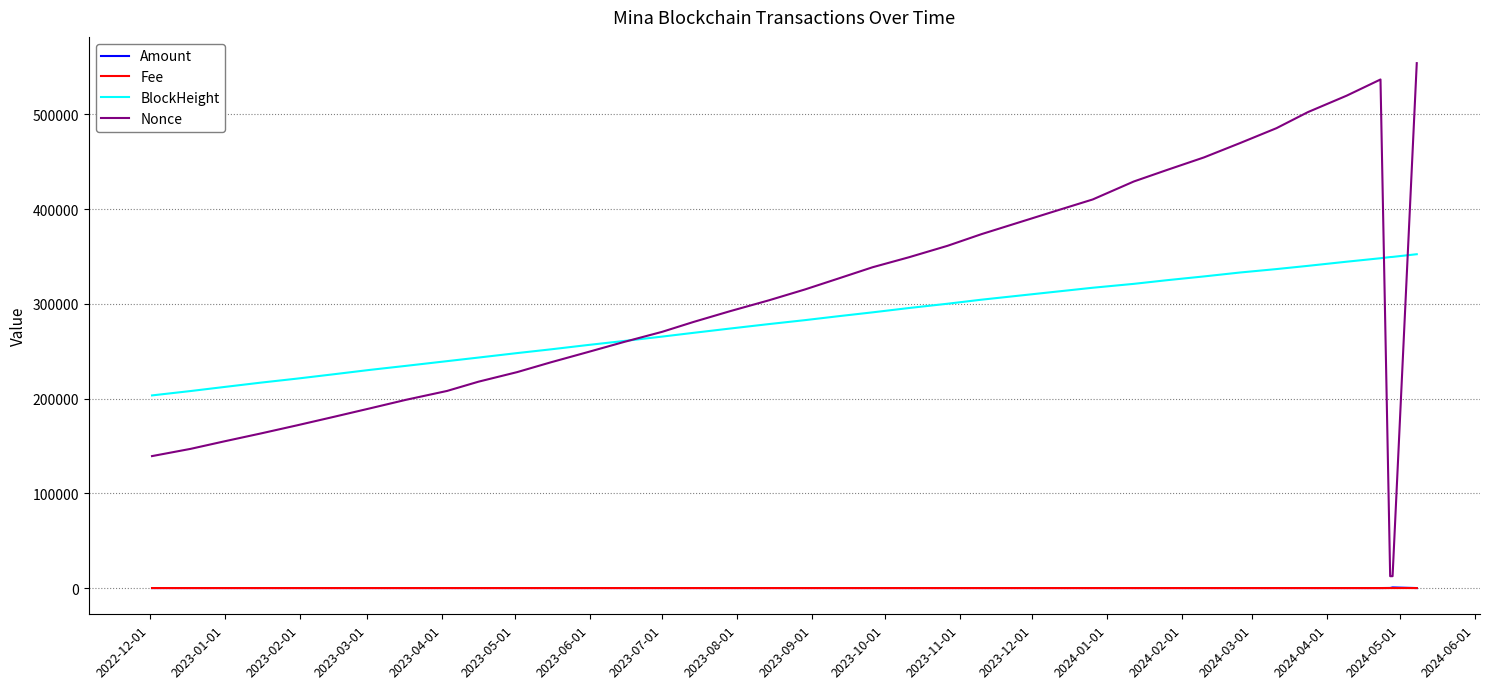

What is the maximum value shown in the chart?

554003.0